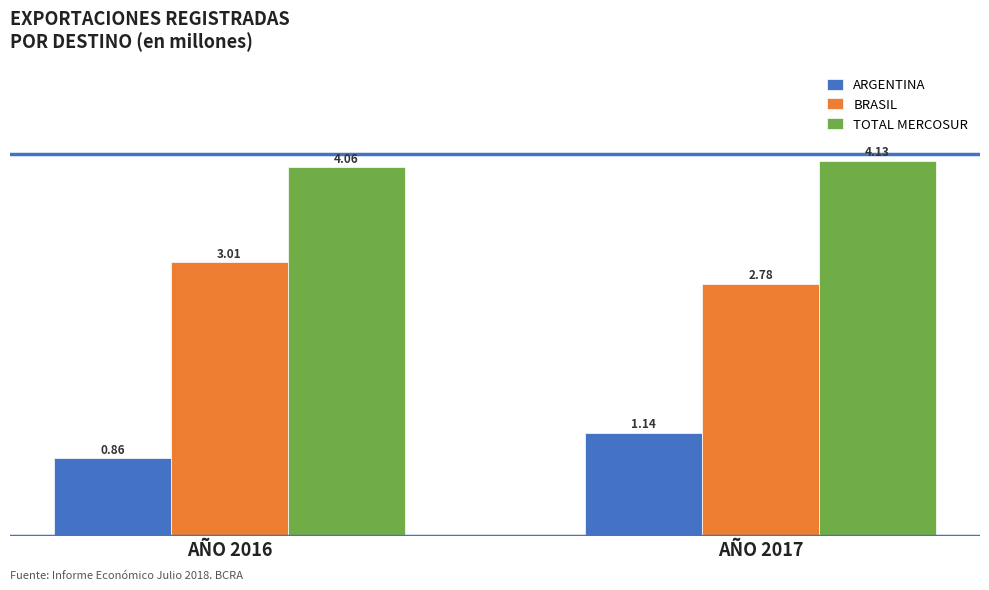

At AÑO 2016, list the series in order from smallest to largest.

ARGENTINA, BRASIL, TOTAL MERCOSUR